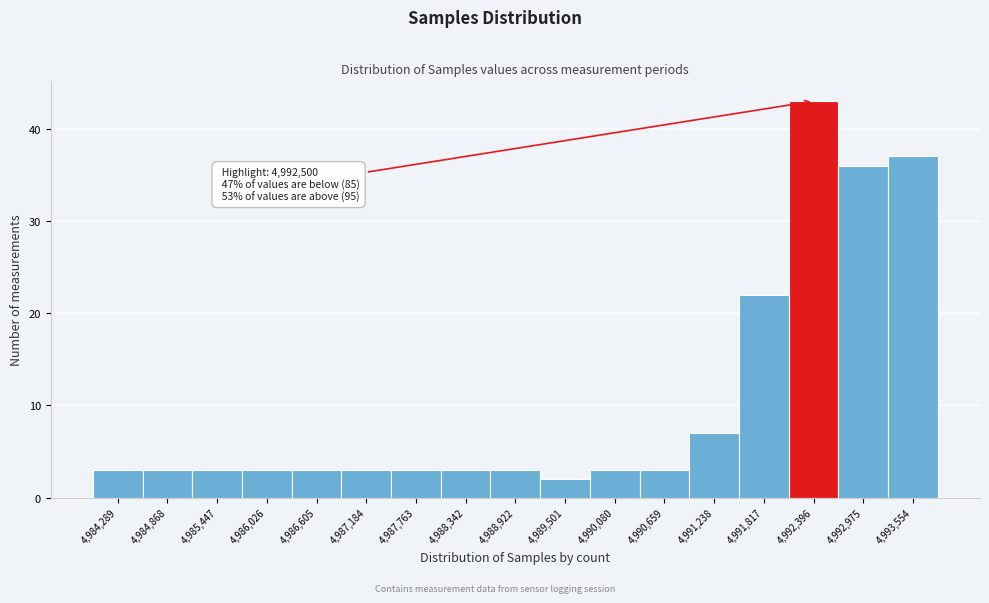

Which range on the x-axis has the tallest bar?

4992100 to 4992700